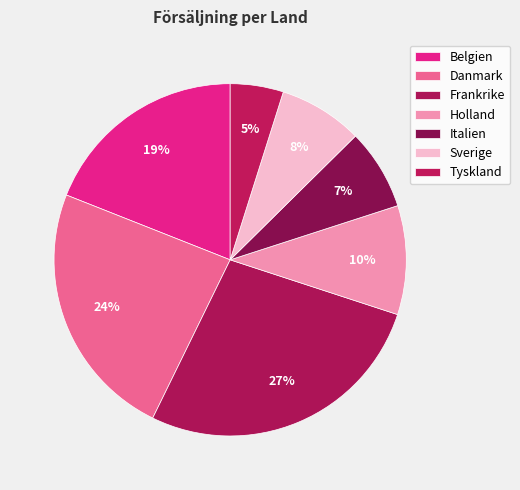

Count the number of slices in the pie.

7